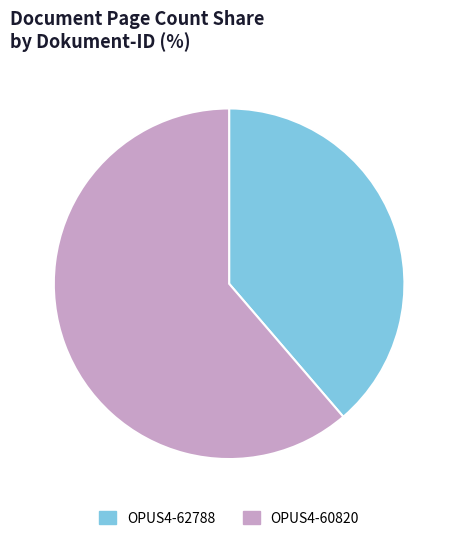

How many slices are in this pie chart?

2